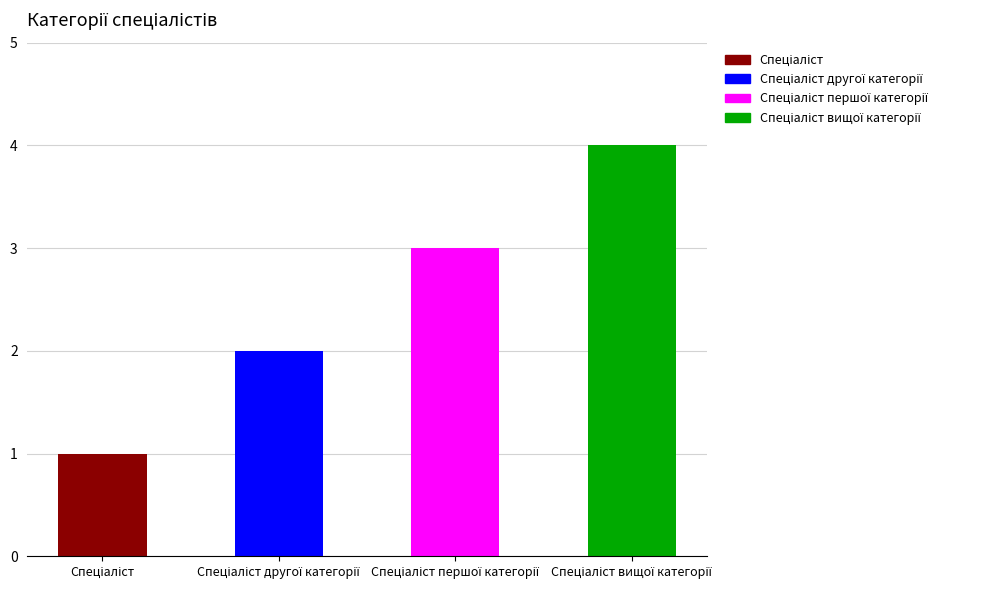

What is the smallest value displayed?

1